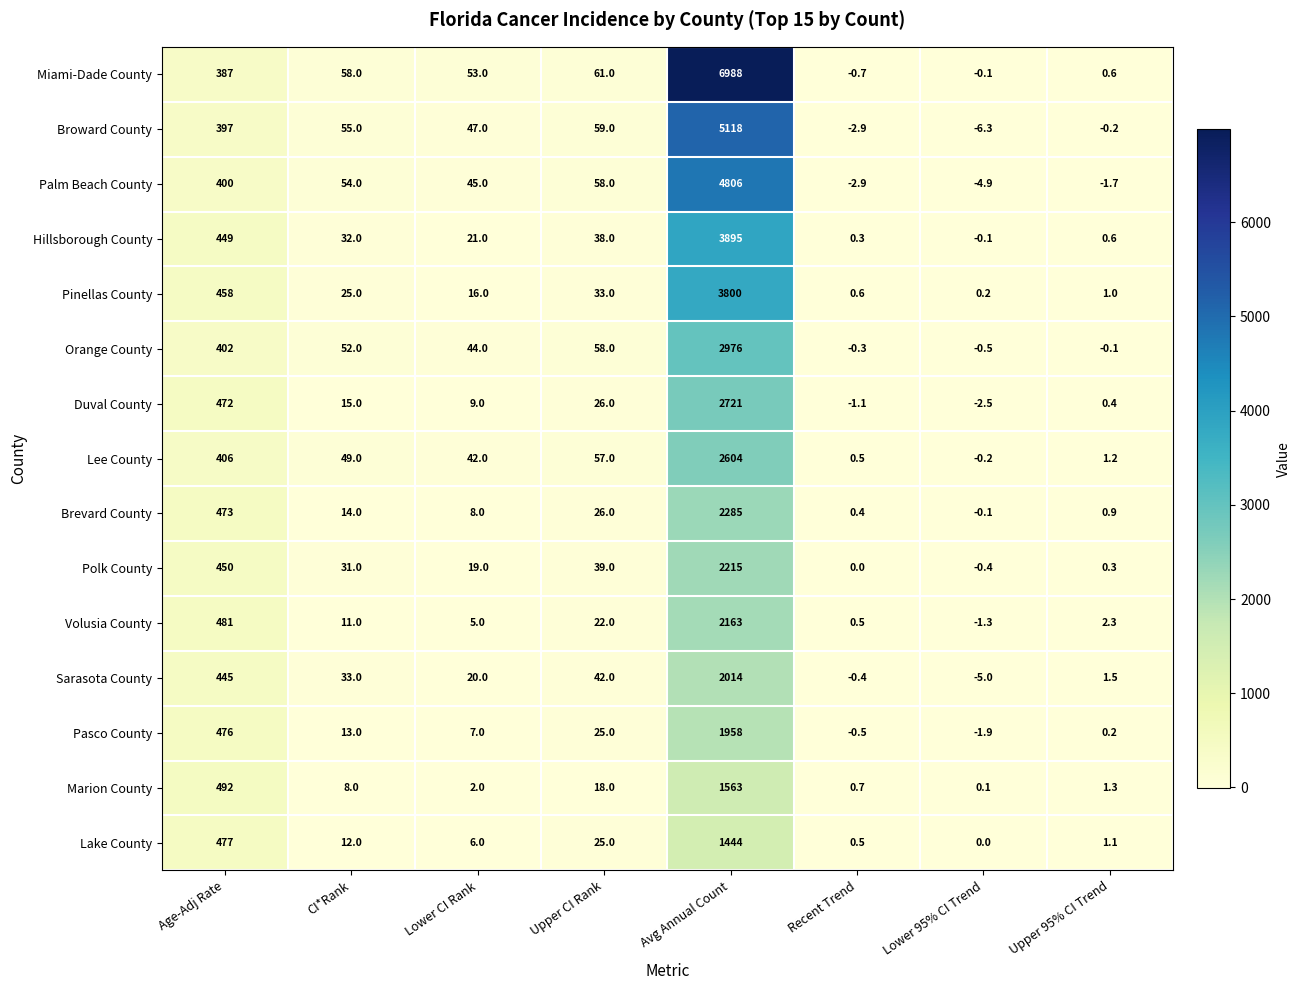

At how many categories does at least one series exceed 3609?

1